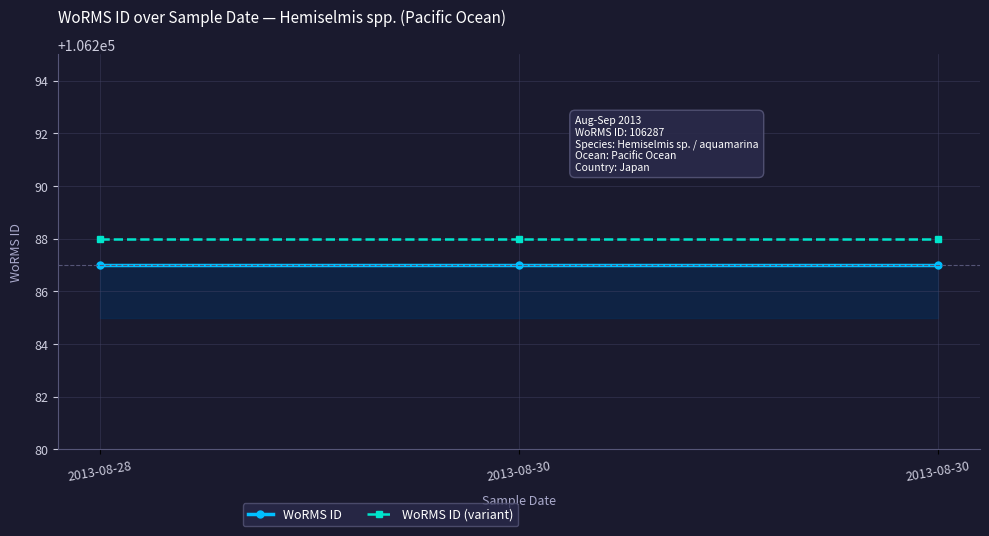

At 2013-08-30, list the series in order from smallest to largest.

WoRMS ID, WoRMS ID (variant)